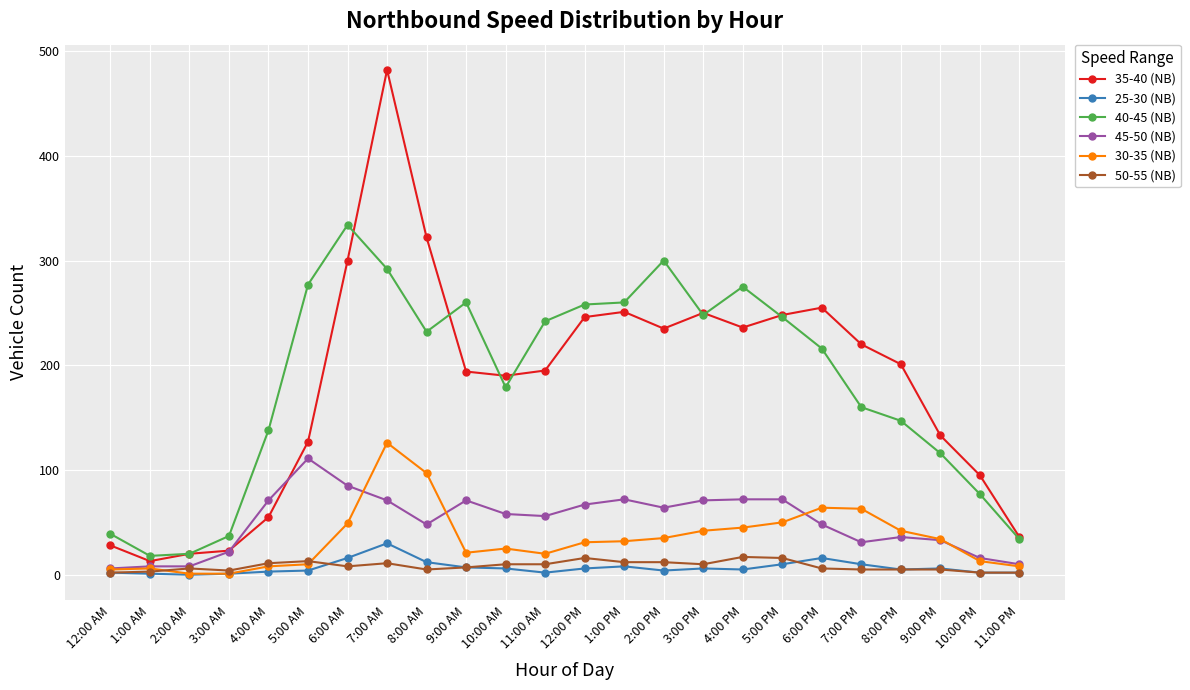

How many values in the 30-35 (NB) series are below 32?

12